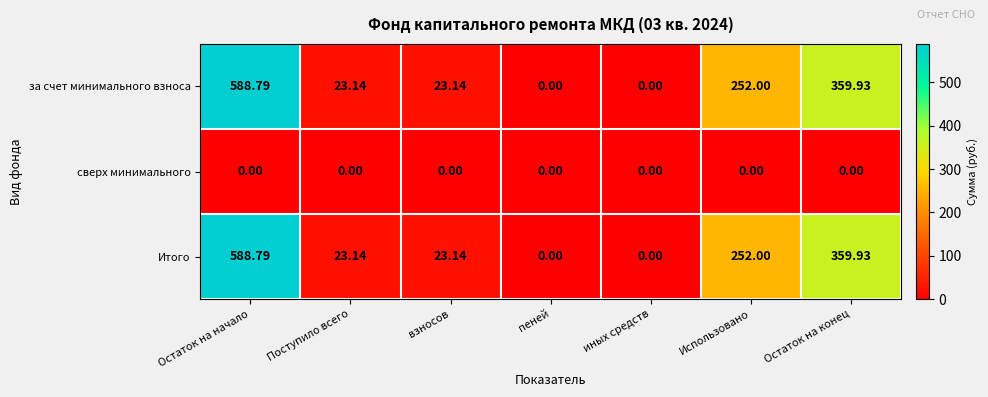

At which label does Итого reach its peak?

Остаток на начало